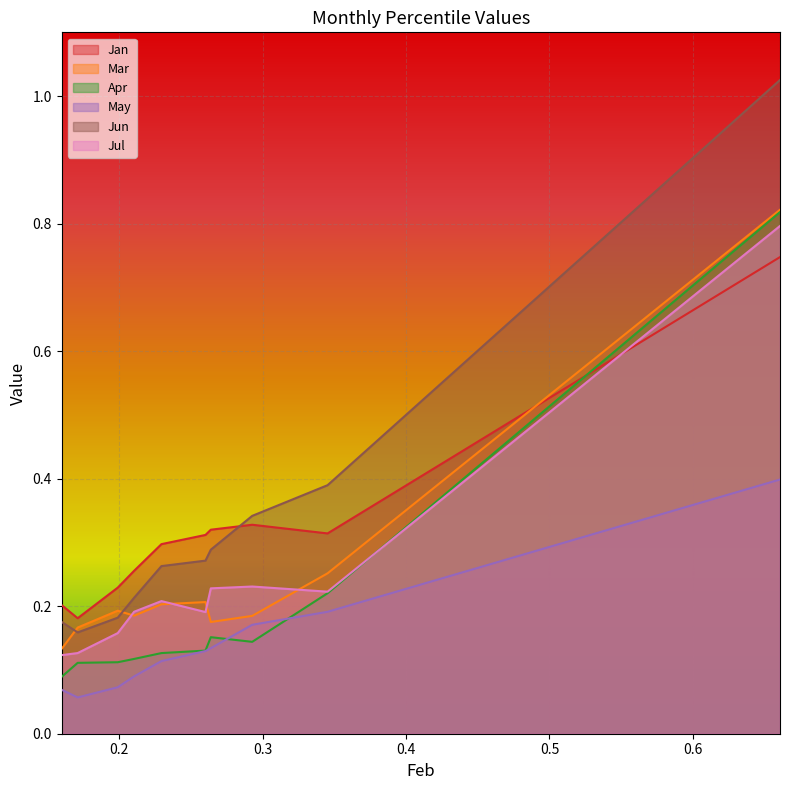

Which series has the widest spread of values?

Jun